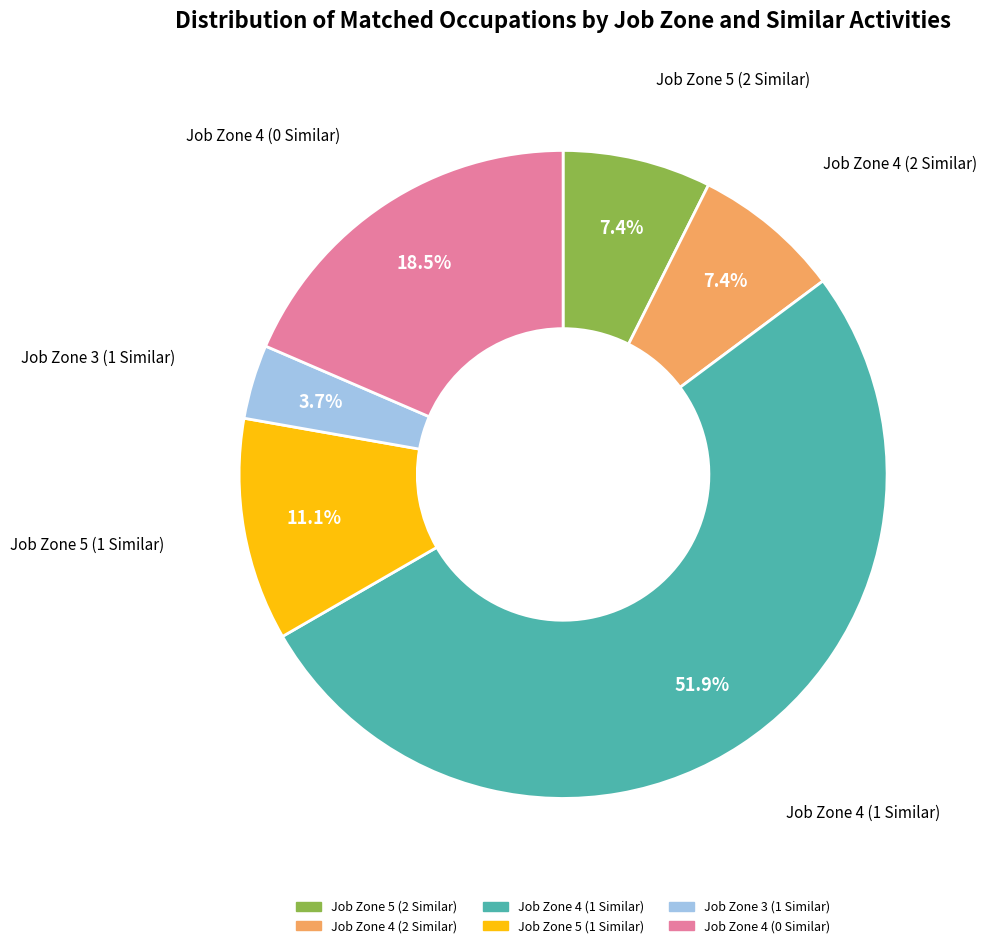

Is there a majority slice in this chart?

Yes